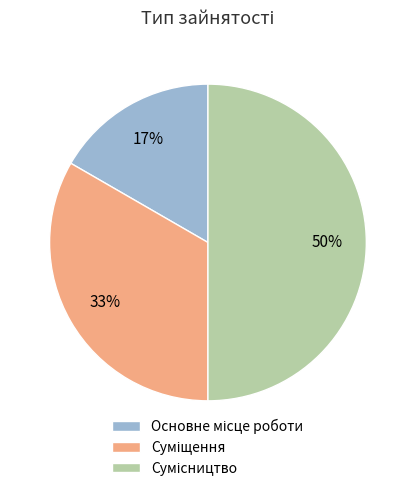

To the nearest percent, what is the difference between the largest and smallest slice percentages?

33%